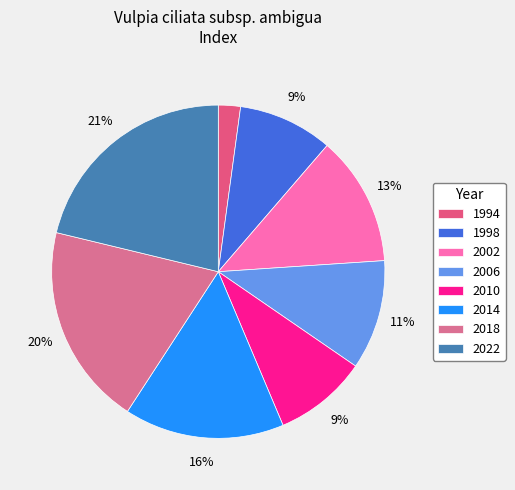

How many segments does this pie chart have?

8